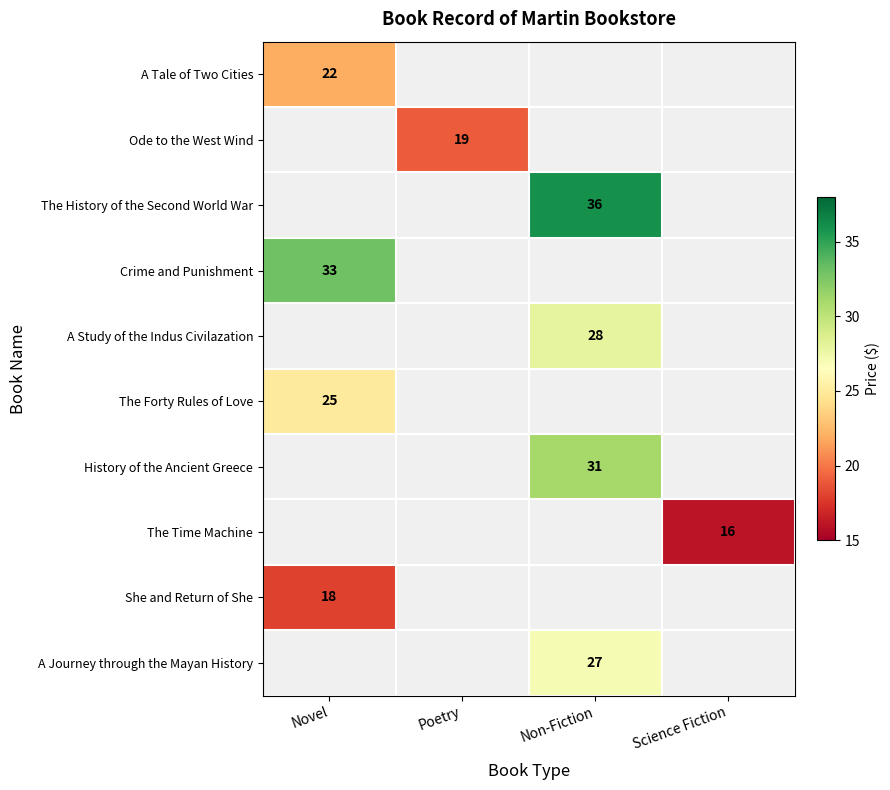

Which has a higher value, Science Fiction or Novel?

Novel